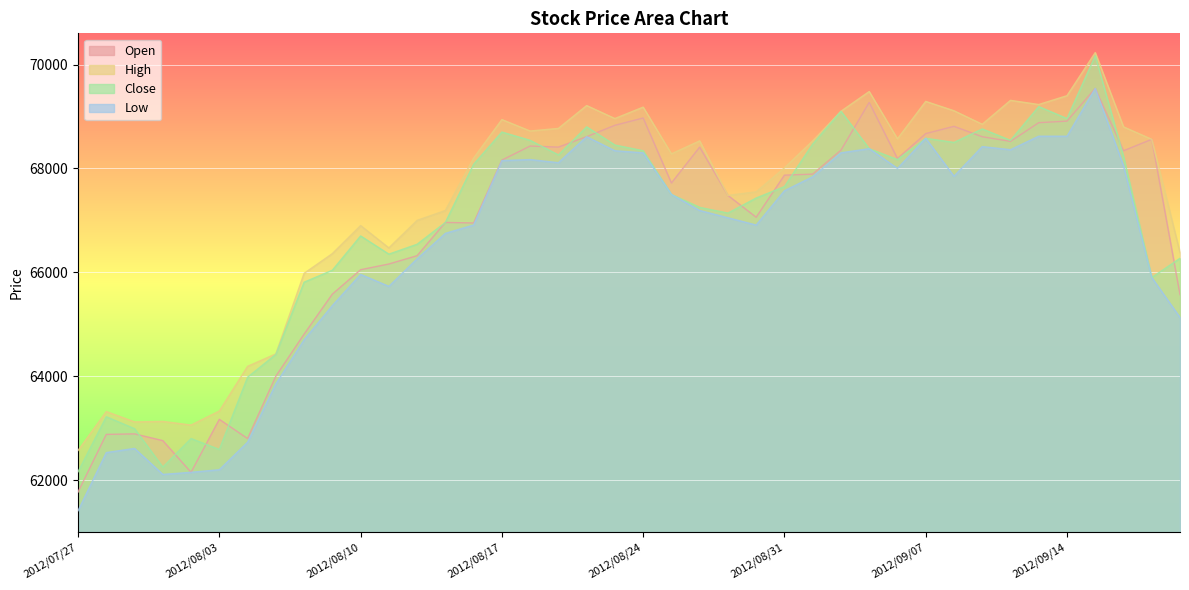

What is the sum of the Close values at 2012/09/10 and 2012/07/31?

131490